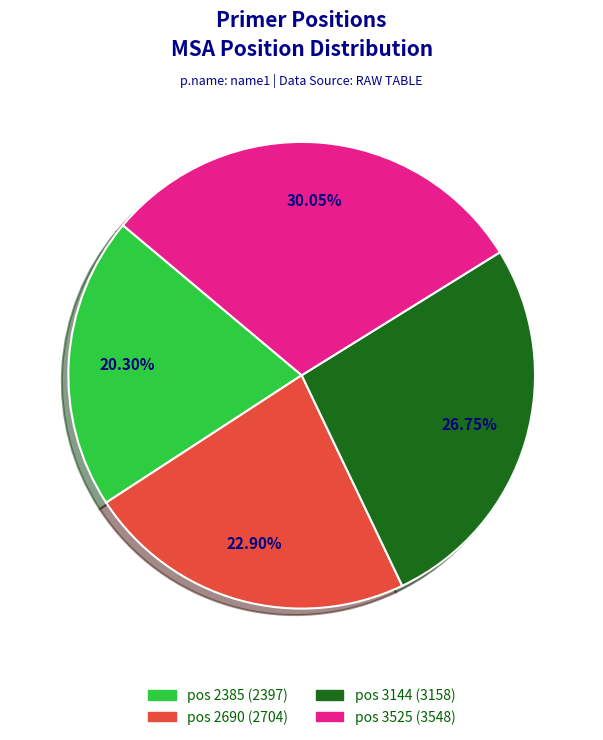

Rank the categories by value from lowest to highest.

pos 2385 (2397), pos 2690 (2704), pos 3144 (3158), pos 3525 (3548)